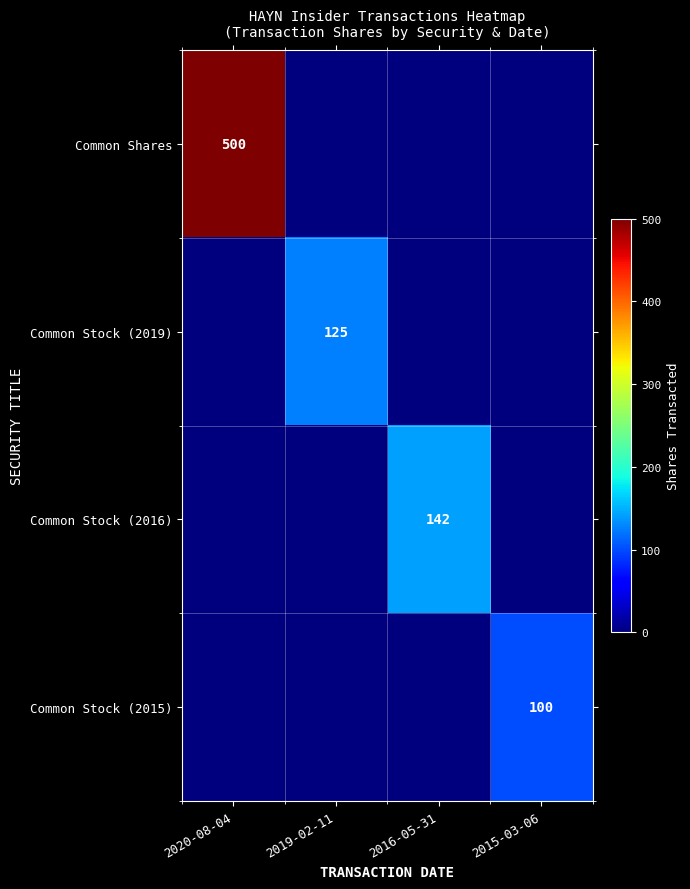

True or false: Common Stock (2015) has a value of 100 at 2015-03-06.

True